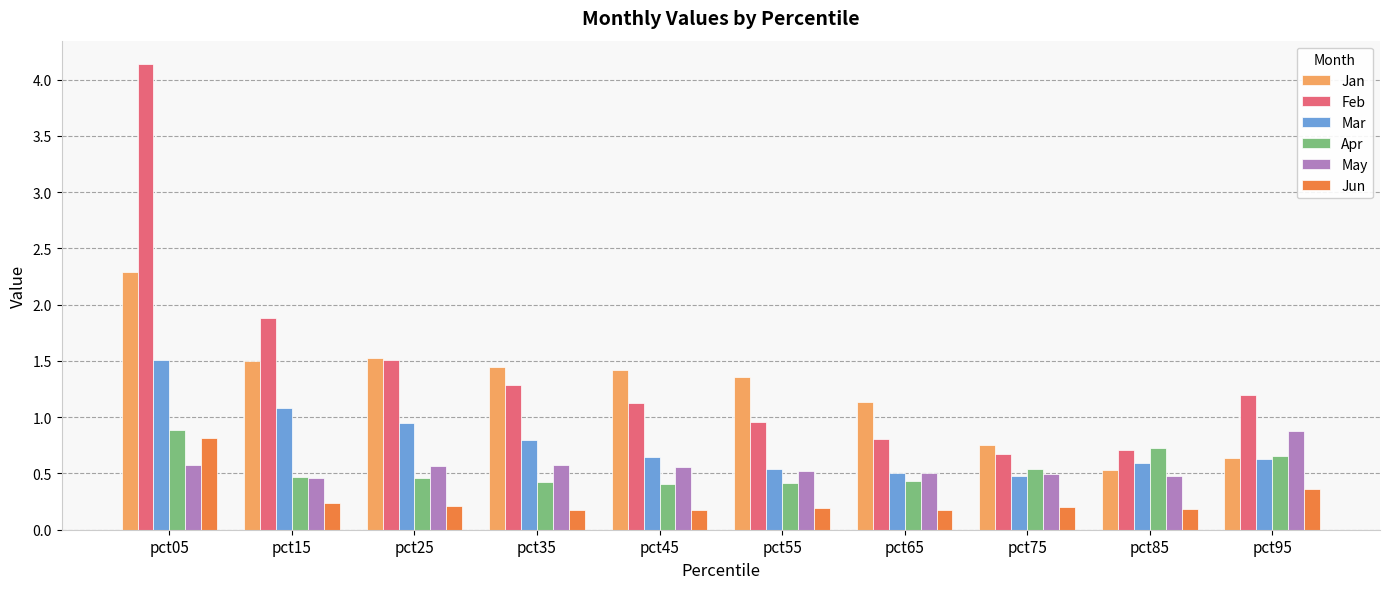

Read the Jan value at pct25.

1.5